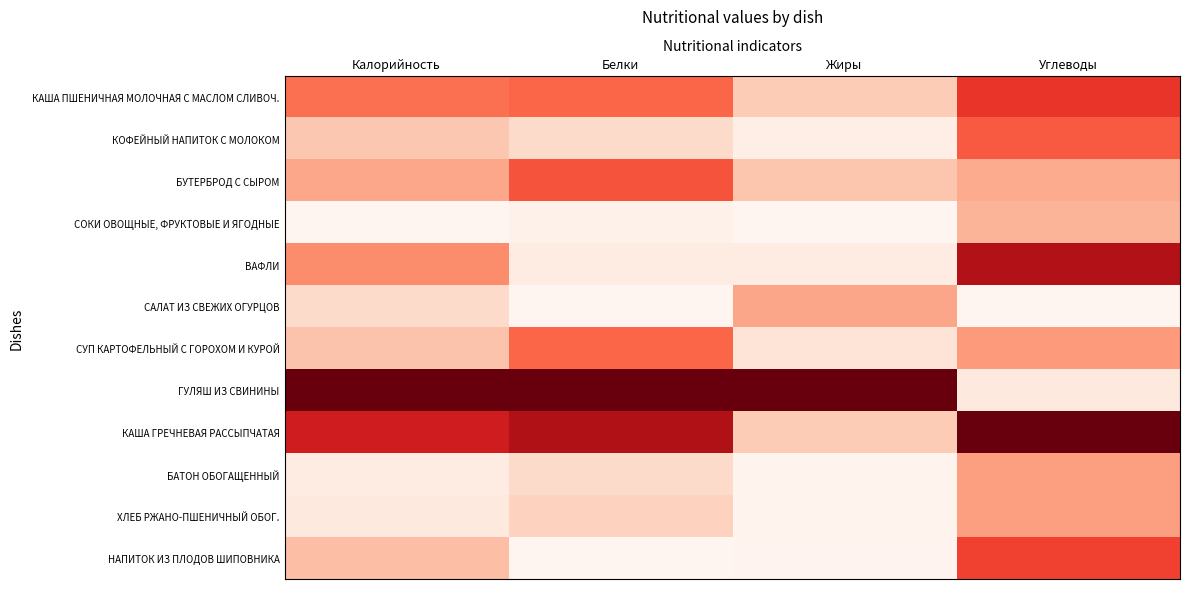

List the series in order of their peak value, lowest first.

СОКИ ОВОЩНЫЕ, ФРУКТОВЫЕ И ЯГОДНЫЕ, САЛАТ ИЗ СВЕЖИХ ОГУРЦОВ, БАТОН ОБОГАЩЕННЫЙ, ХЛЕБ РЖАНО-ПШЕНИЧНЫЙ ОБОГ., СУП КАРТОФЕЛЬНЫЙ С ГОРОХОМ И КУРОЙ, КОФЕЙНЫЙ НАПИТОК С МОЛОКОМ, БУТЕРБРОД С СЫРОМ, НАПИТОК ИЗ ПЛОДОВ ШИПОВНИКА, КАША ПШЕНИЧНАЯ МОЛОЧНАЯ С МАСЛОМ СЛИВОЧ., ВАФЛИ, ГУЛЯШ ИЗ СВИНИНЫ, КАША ГРЕЧНЕВАЯ РАССЫПЧАТАЯ